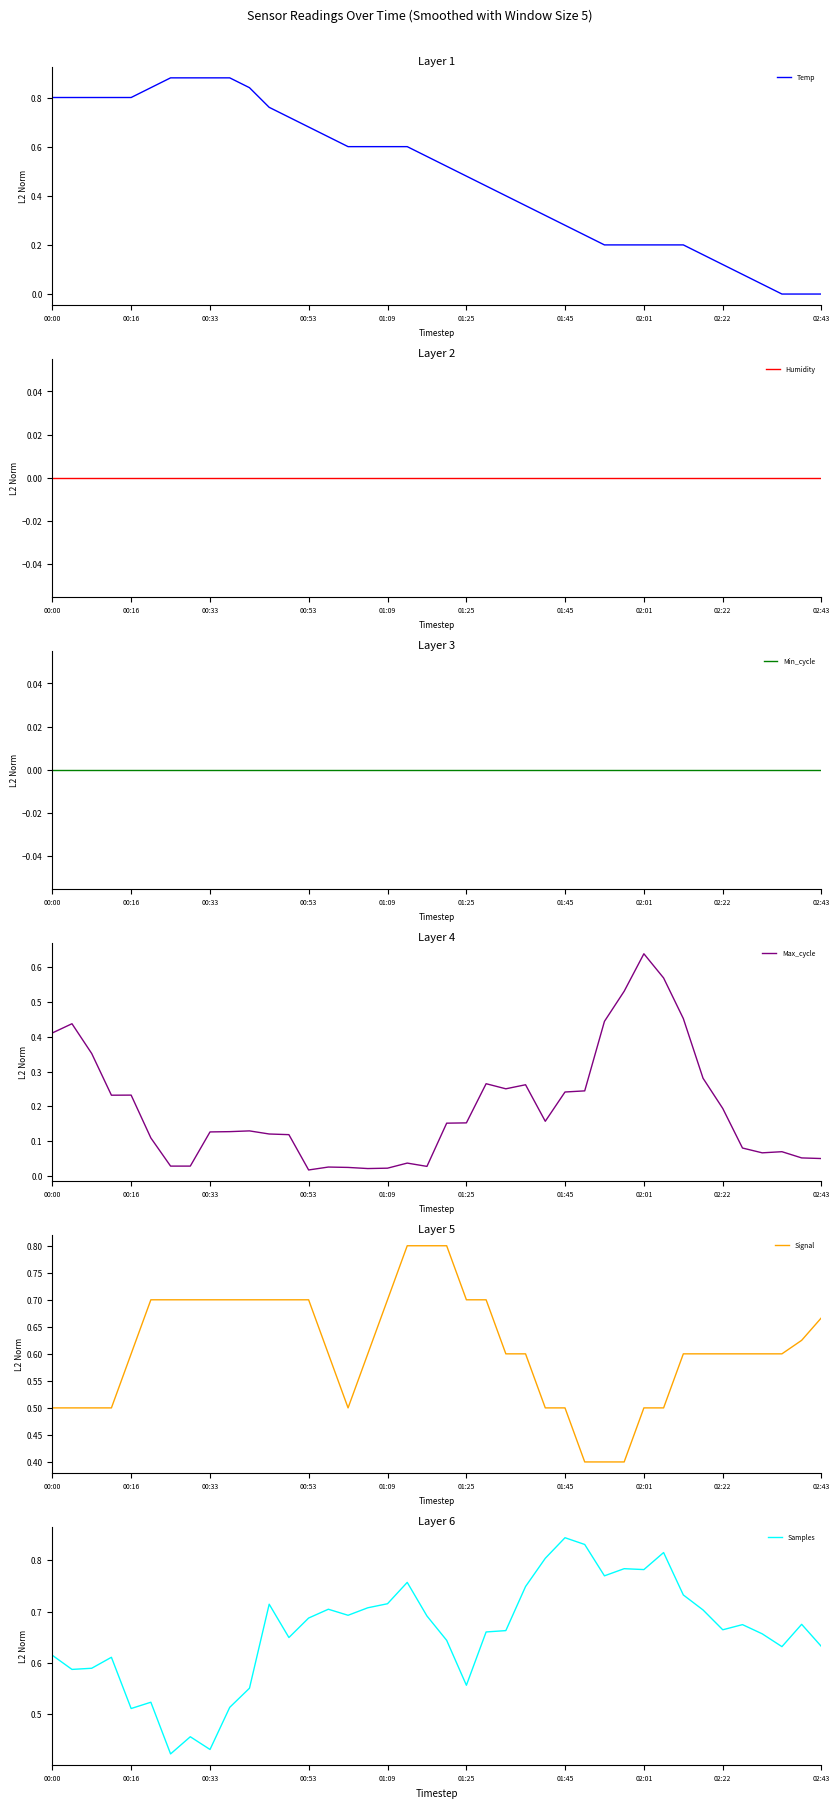

True or false: Signal has a value of 0.7 at 01:25.

True